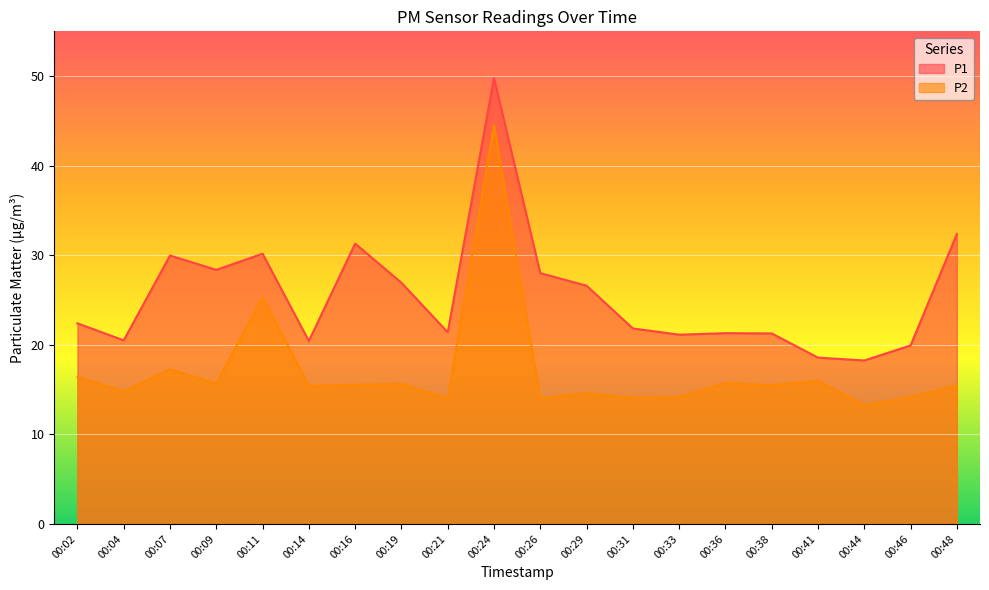

Between 00:16 and 00:41, which series saw the biggest shift?

P1